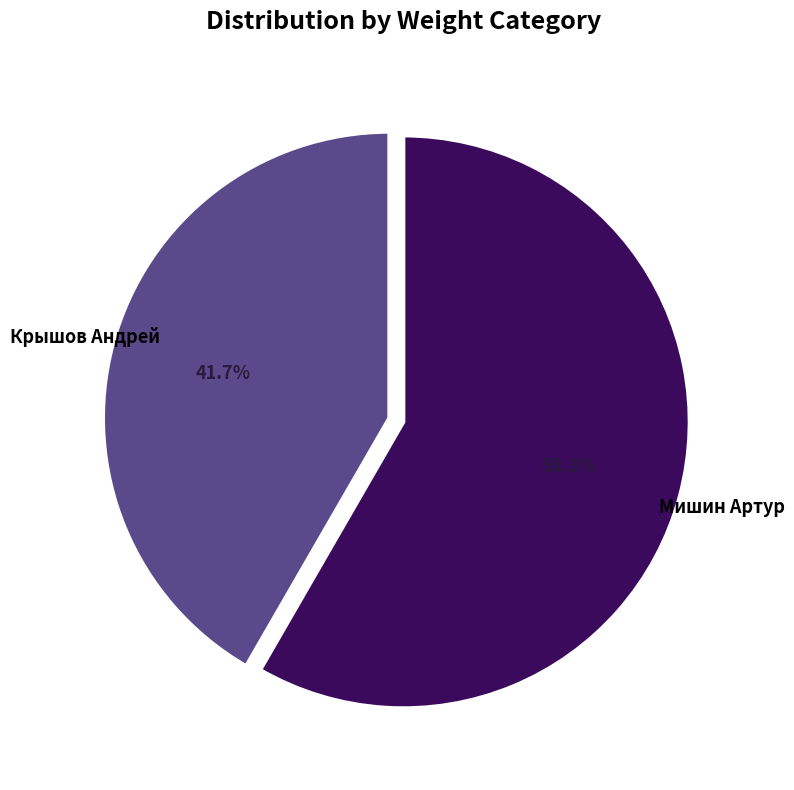

Is there a majority slice in this chart?

Yes